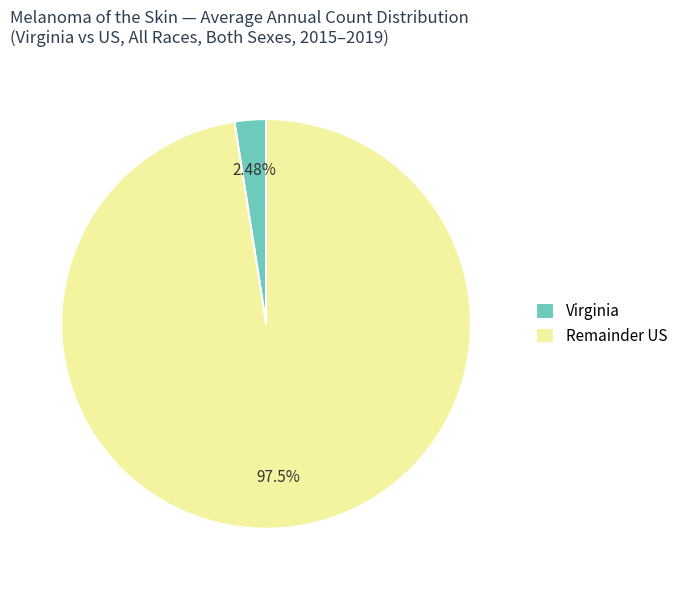

Which category accounts for the majority?

Remainder US